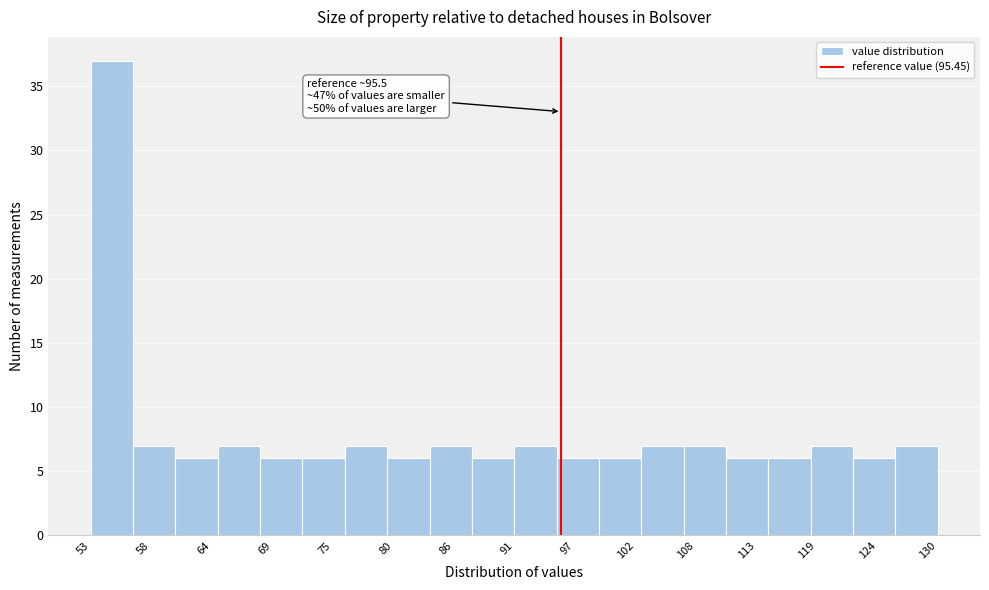

Read against the x-axis, roughly where is the centre of the tallest bar?

54